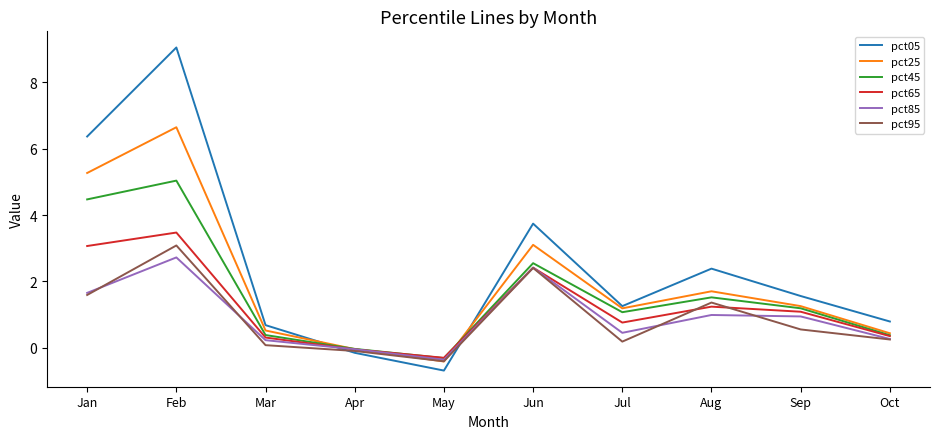

What is the total value across all series at Feb?

30.0